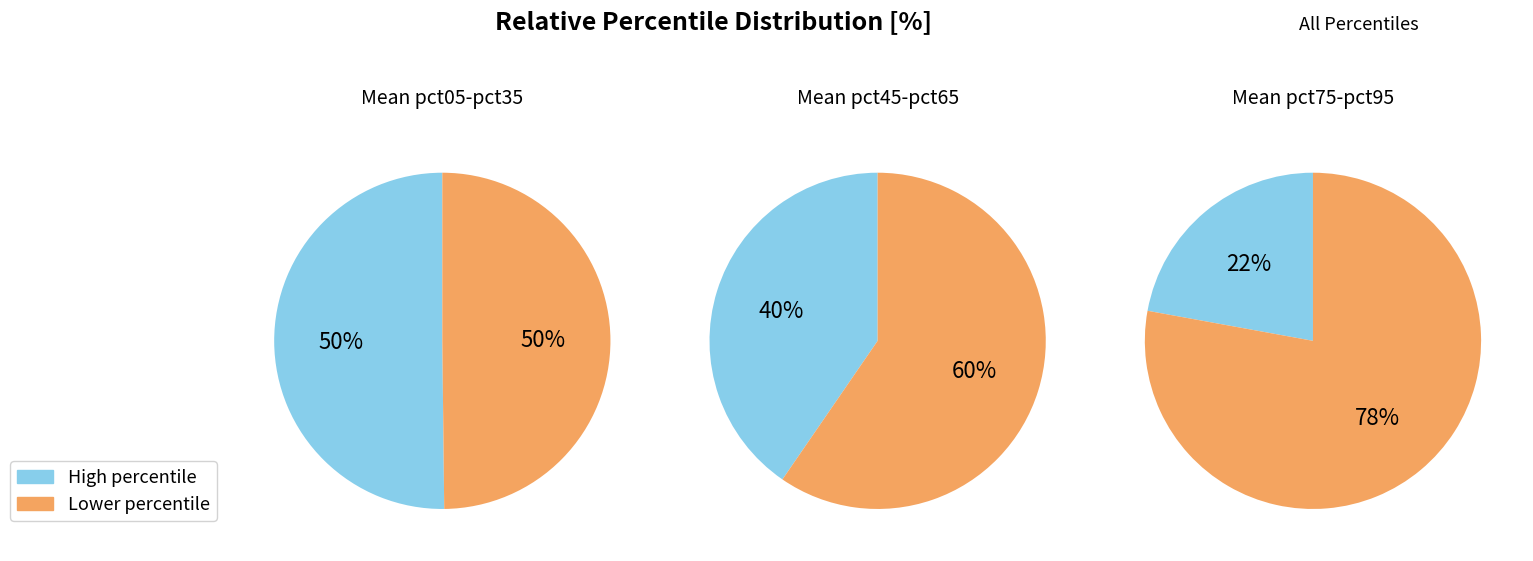

What portion of the pie excludes pct05?

67.6%